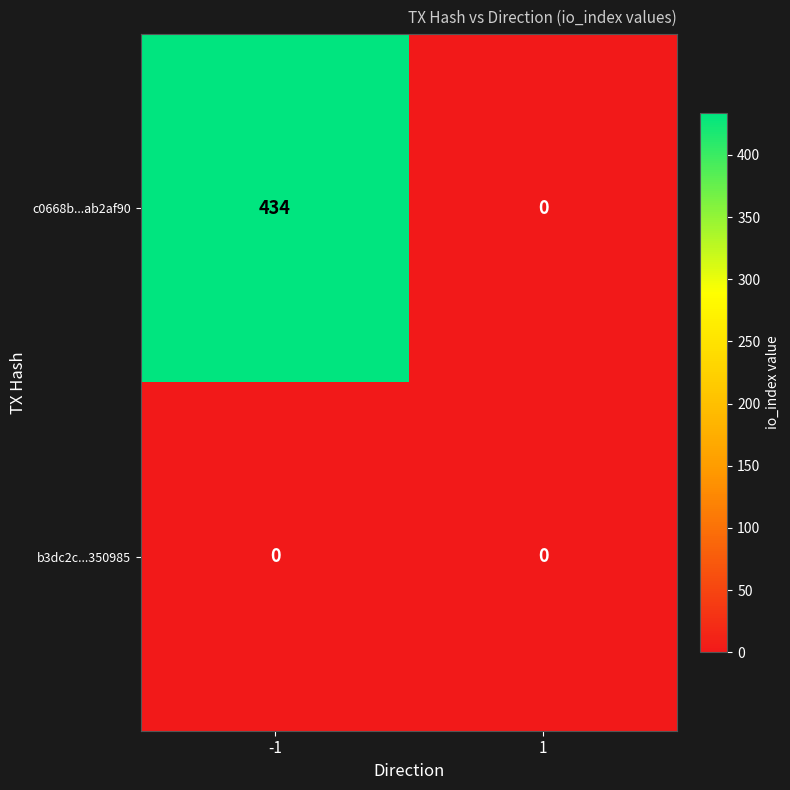

Rank the series by their average value, from highest to lowest.

c0668b...ab2af90, b3dc2c...350985